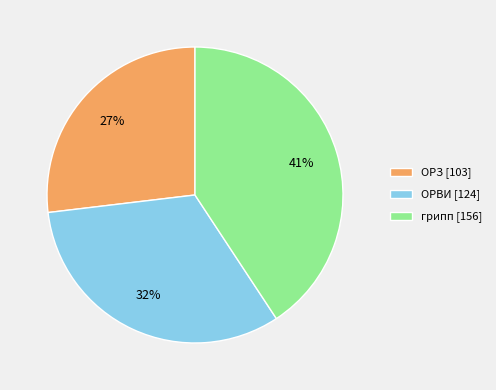

How many segments does this pie chart have?

3